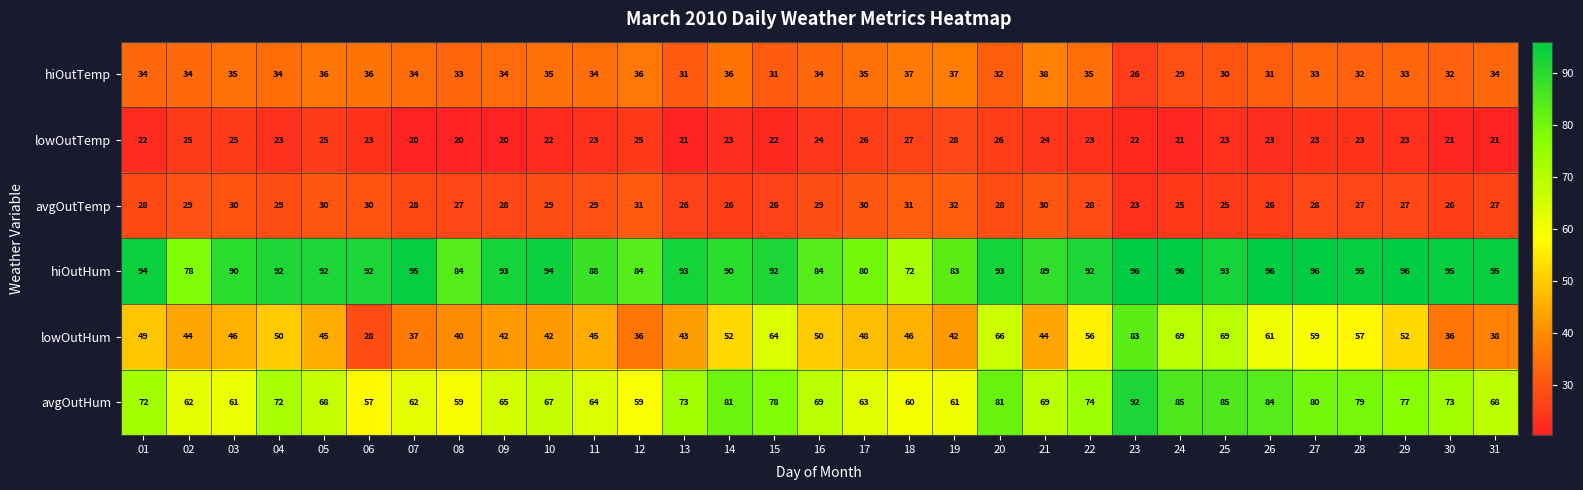

What is the total value across all series at 23?

342